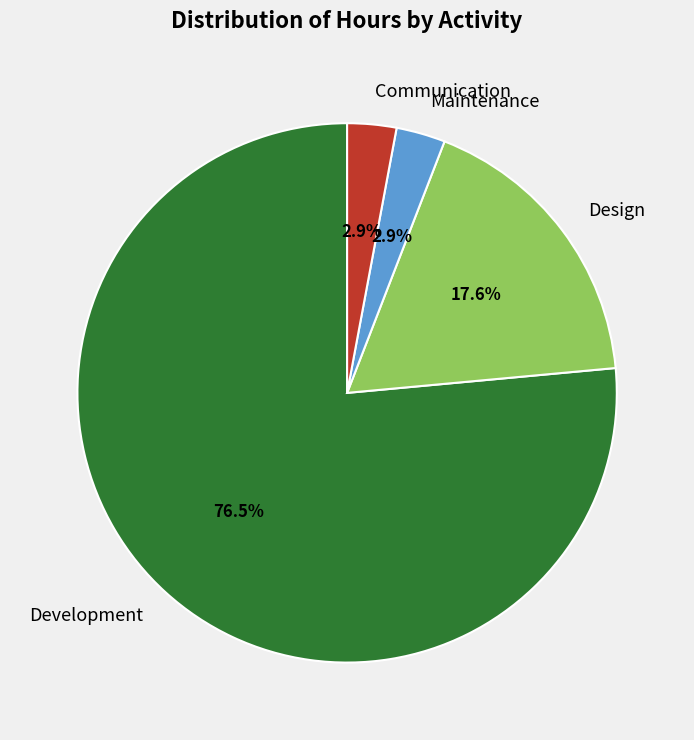

How much of the chart is everything except Communication?

97.1%